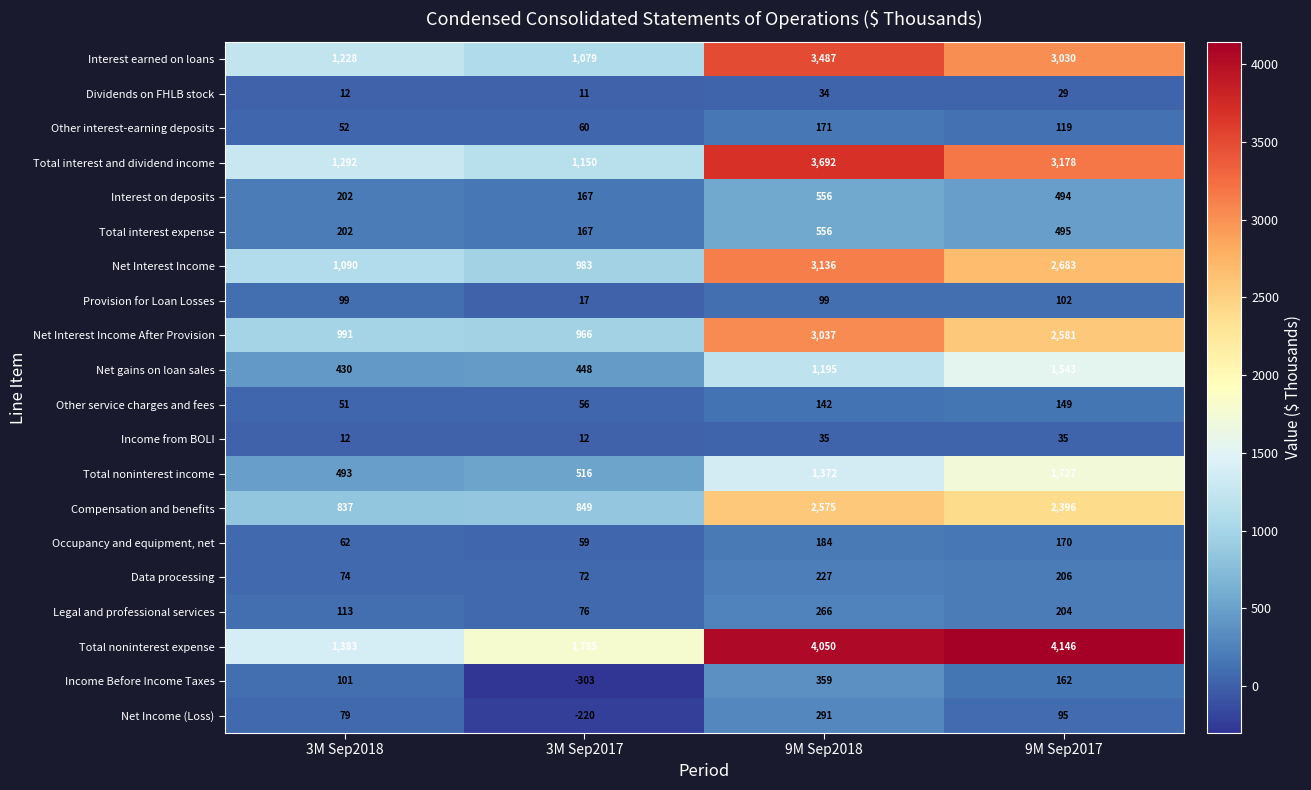

Rank the categories by Other interest-earning deposits value from highest to lowest.

9M Sep2018, 9M Sep2017, 3M Sep2017, 3M Sep2018